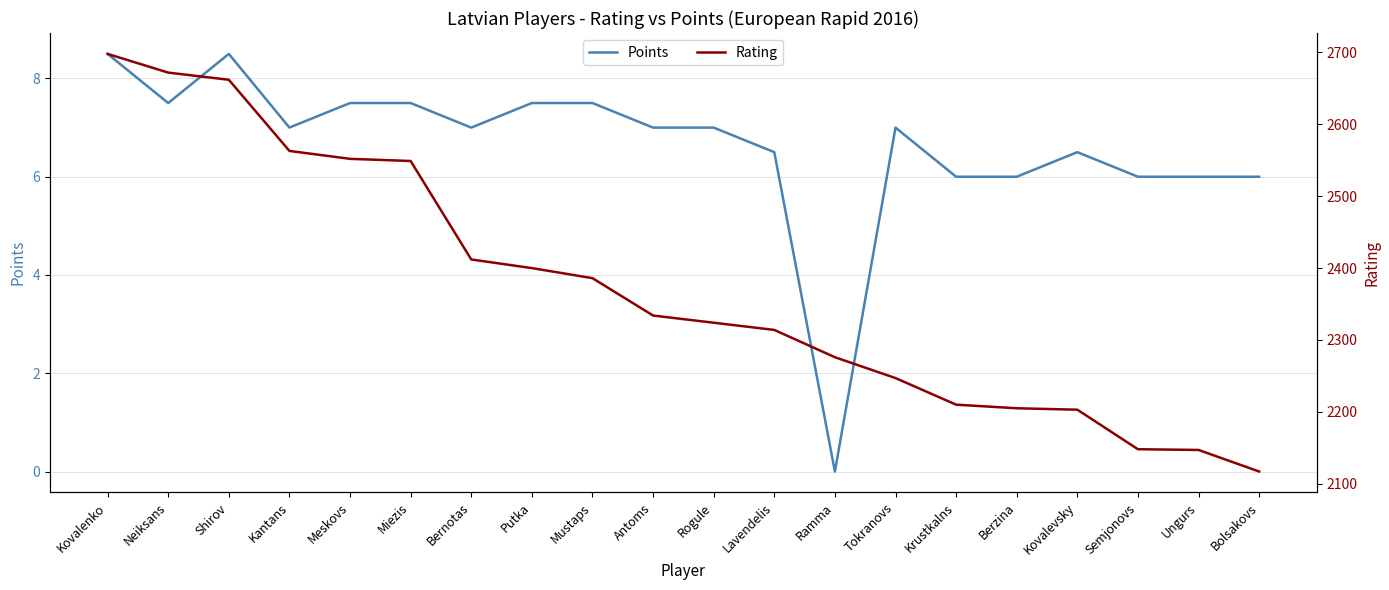

Where is the first local maximum for Points?

Shirov